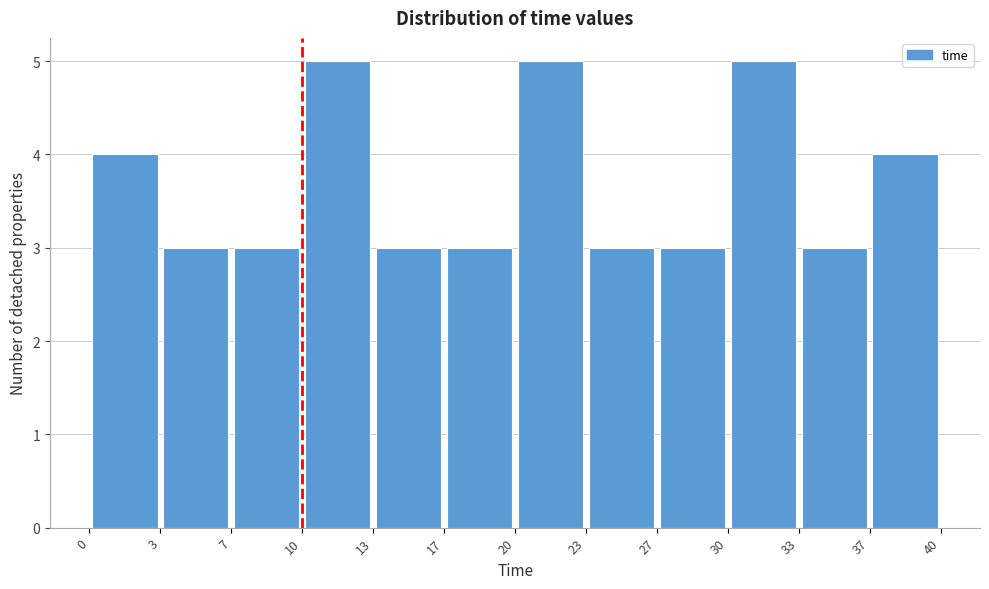

Reading left to right, list every bar in this chart as the range it spans on the x-axis followed by its height. The values are not printed on the chart, so give them approximately, as read against the axis.

0 to 3: 4
3 to 7: 3
7 to 10: 3
10 to 13: 5
13 to 17: 3
17 to 20: 3
20 to 23: 5
23 to 27: 3
27 to 30: 3
30 to 33: 5
33 to 37: 3
37 to 40: 4